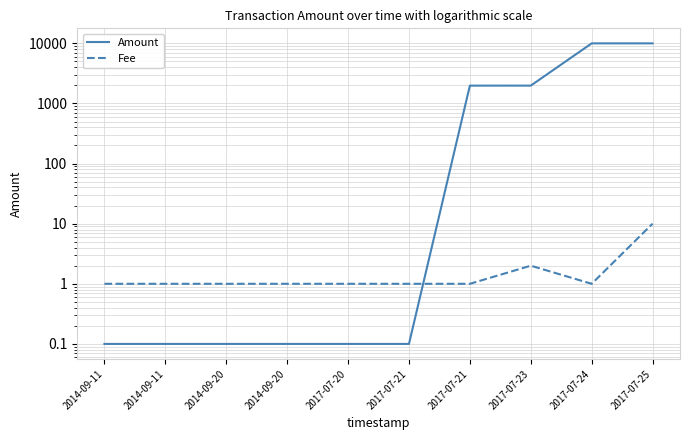

Count the number of data series in this chart.

2